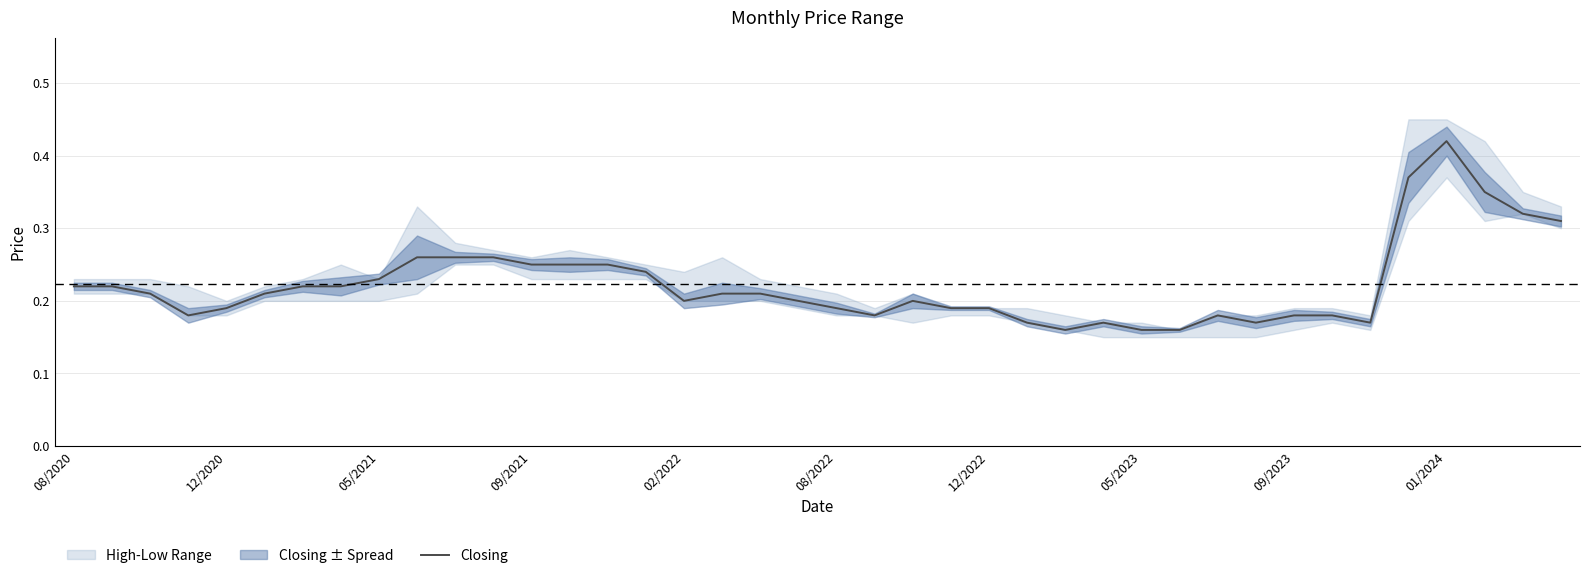

The value at 09/2023 is 0.3. True or false?

False